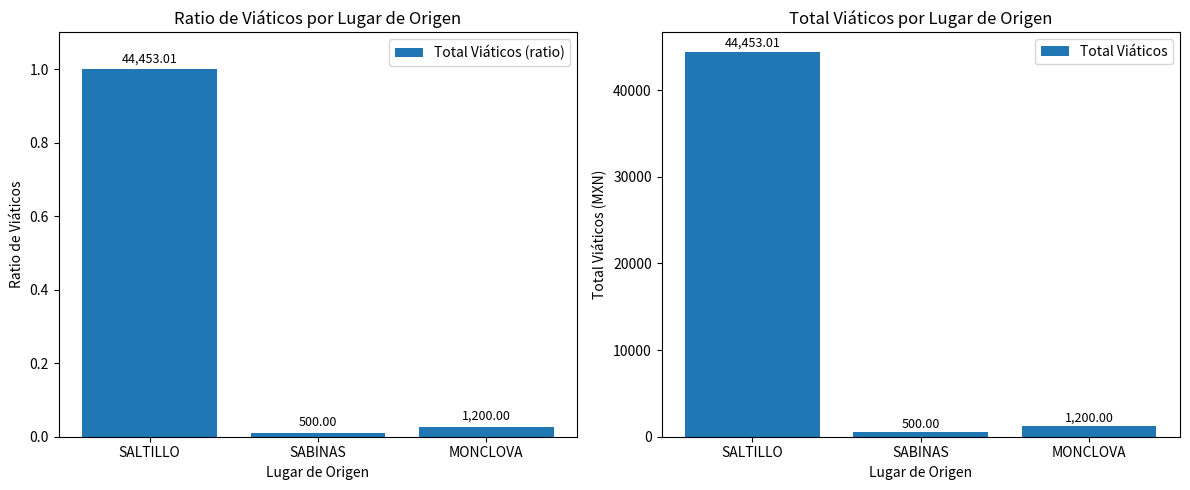

What is the maximum value shown in the chart?

44453.0